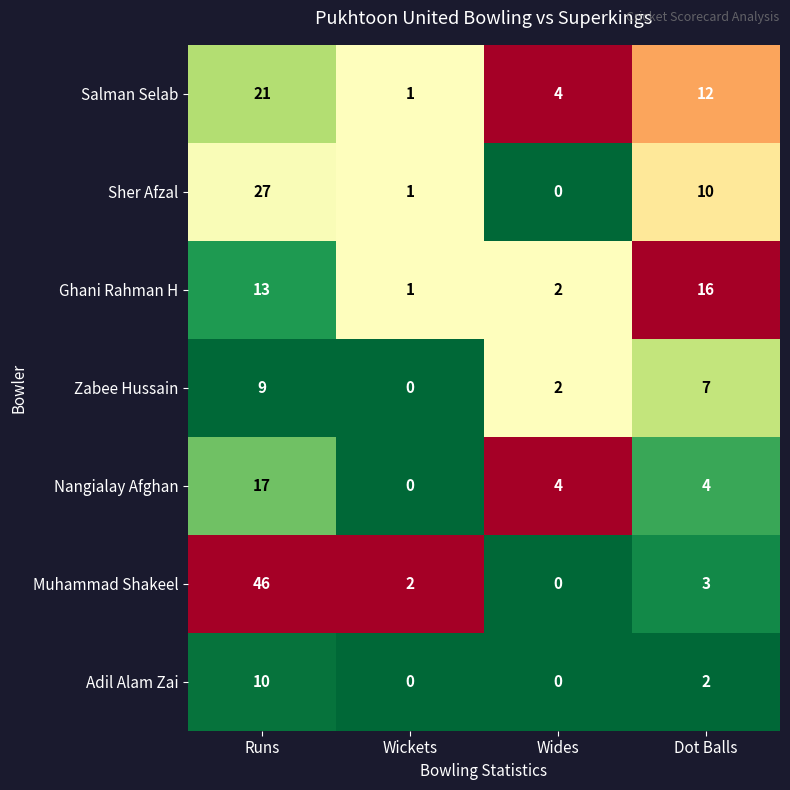

At which category does the chart reach its peak across all series?

Runs